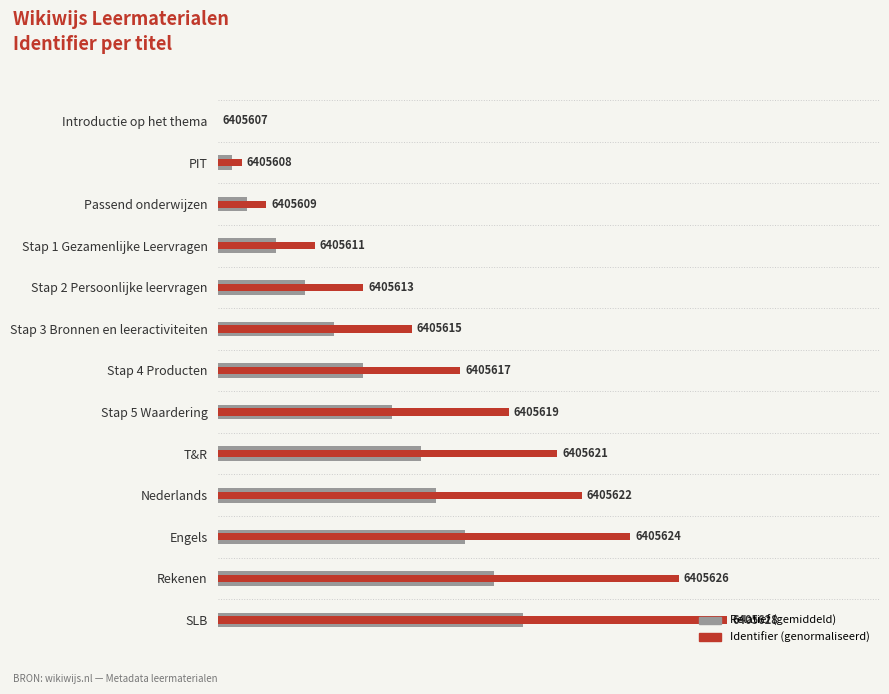

Reading left to right, list all the values displayed in this chart.

Relatief (gemiddeld): 0.0	2.9	5.7	11.4	17.1	22.9	28.6	34.3	40.0	42.9	48.6	54.3	60.0
Identifier (genormaliseerd): 0.0	4.8	9.5	19.0	28.6	38.1	47.6	57.1	66.7	71.4	81.0	90.5	100.0